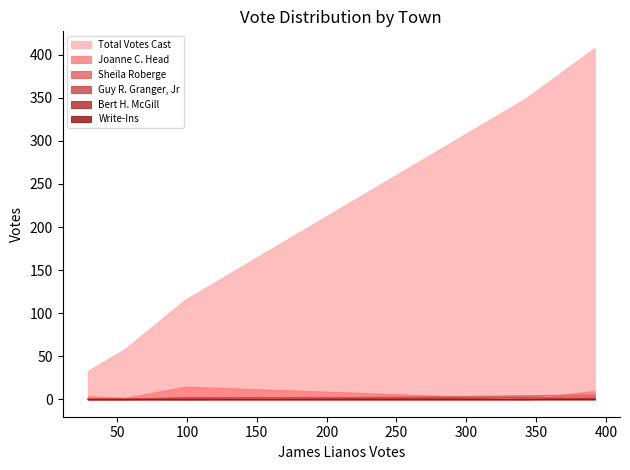

How many lines are shown in the chart?

6